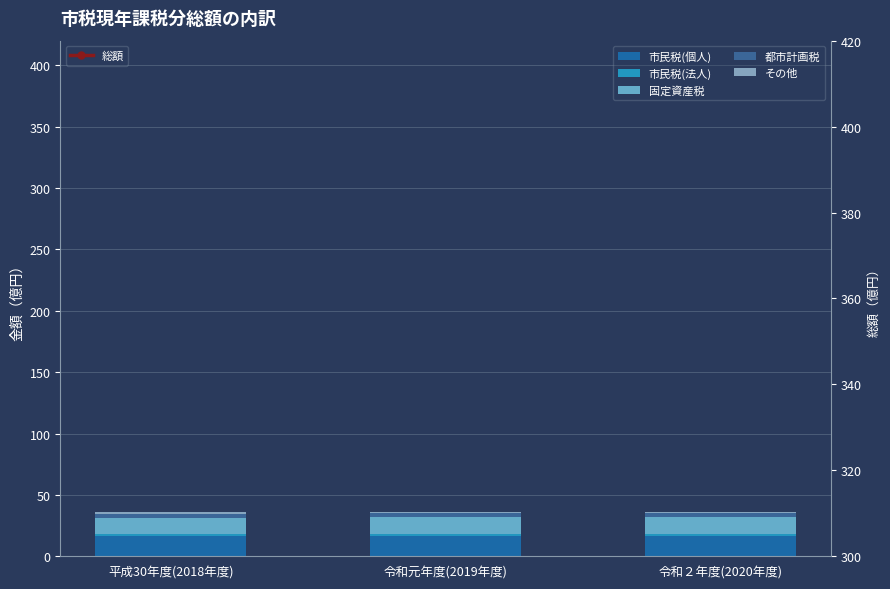

The value of その他 at 平成30年度(2018年度) is 1.6. True or false?

False